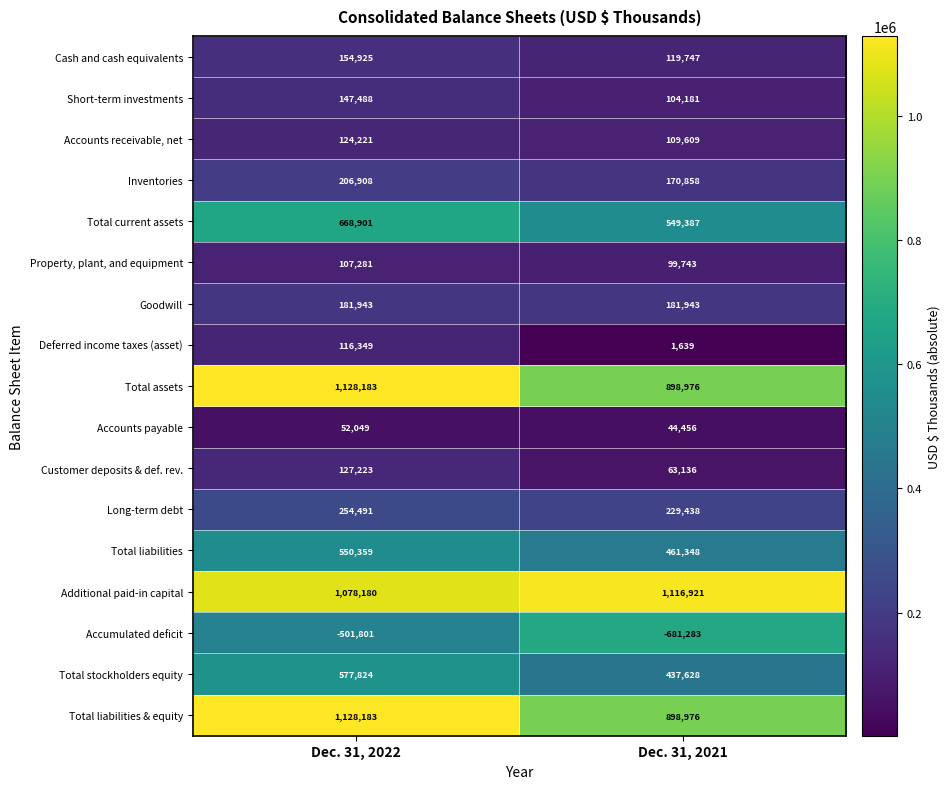

What is the smallest value displayed?

-681283